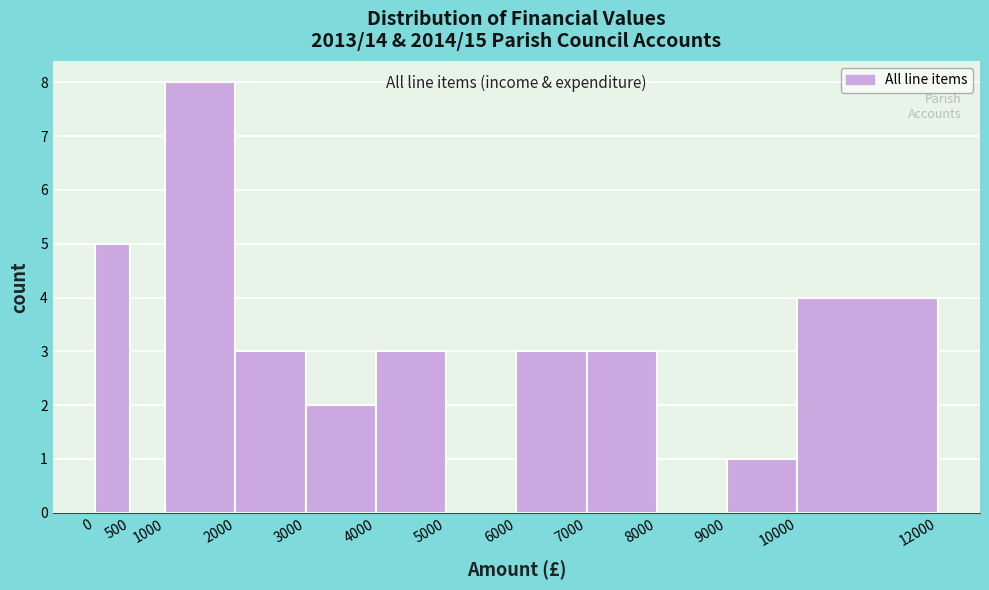

Which range on the x-axis has the tallest bar?

1000 to 2000